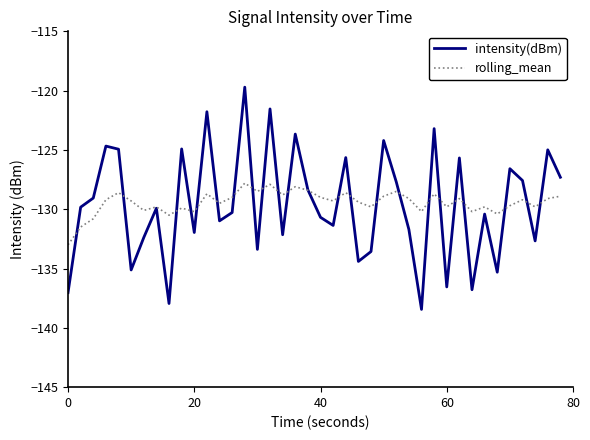

What is the difference between the maximum and minimum values in the intensity(dBm) series?

18.7